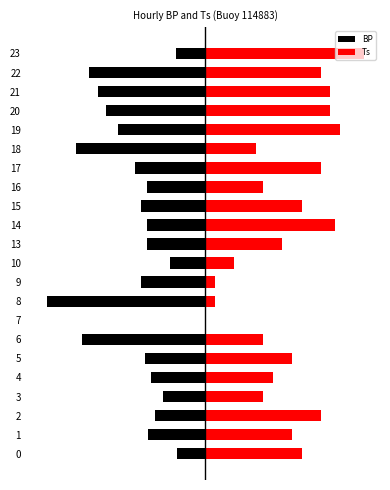

What is the value of the BP bar at the 6th from the left?

-2.1